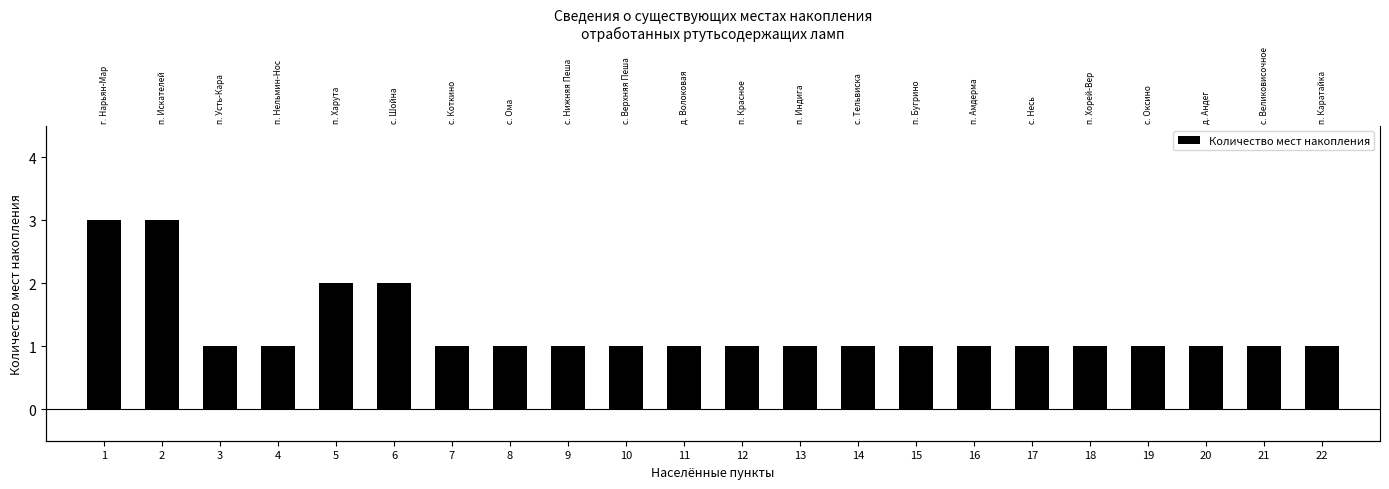

At which label is the value closest to 2?

5